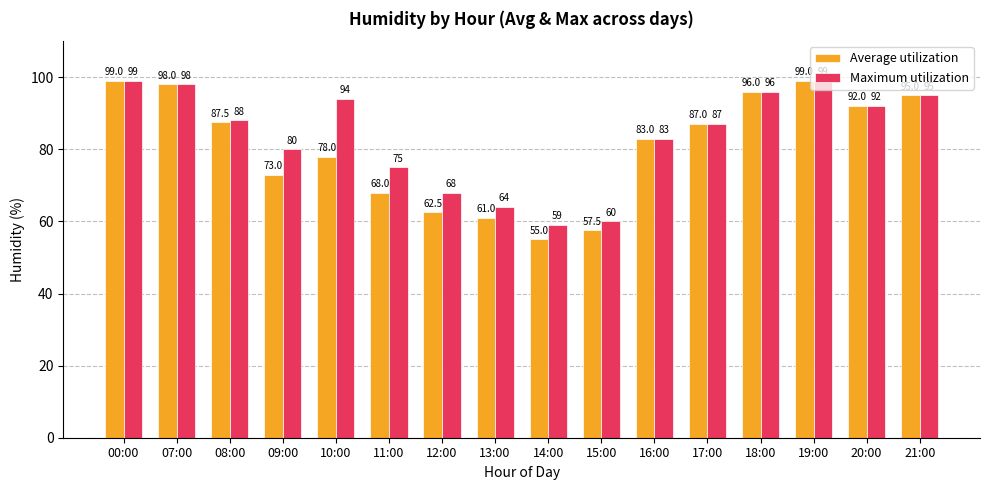

At which label does Average utilization reach its minimum?

14:00